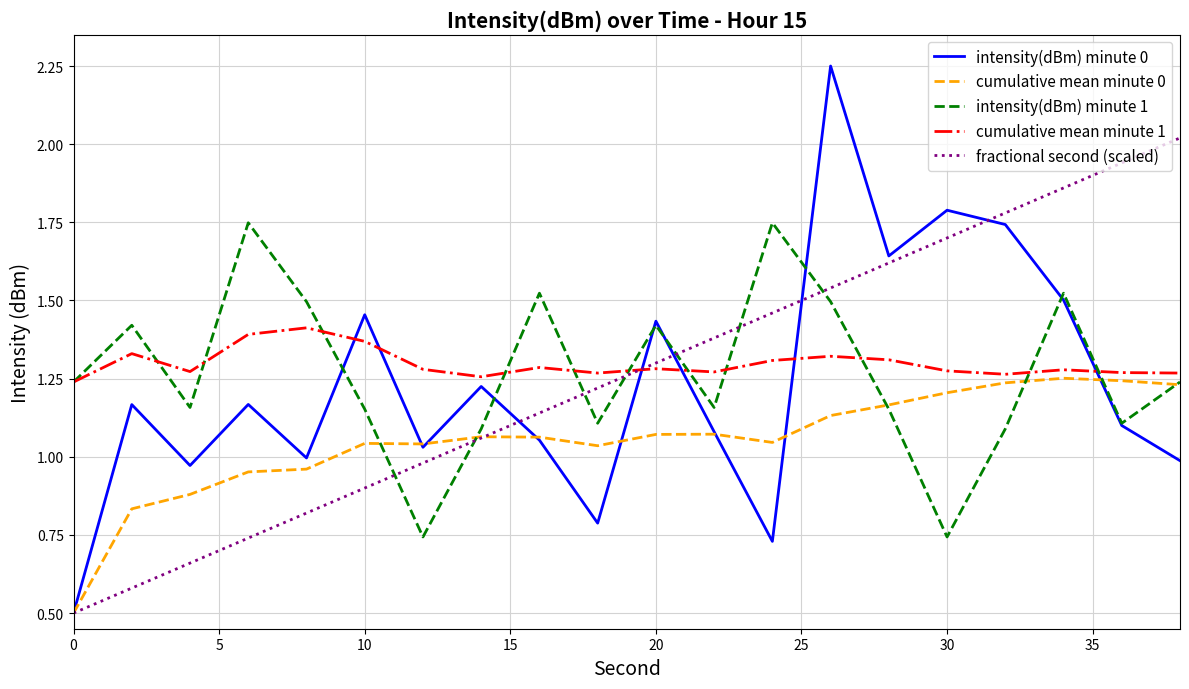

Rank the series by their maximum value, from highest to lowest.

intensity(dBm) minute 0, fractional second (scaled), intensity(dBm) minute 1, cumulative mean minute 1, cumulative mean minute 0